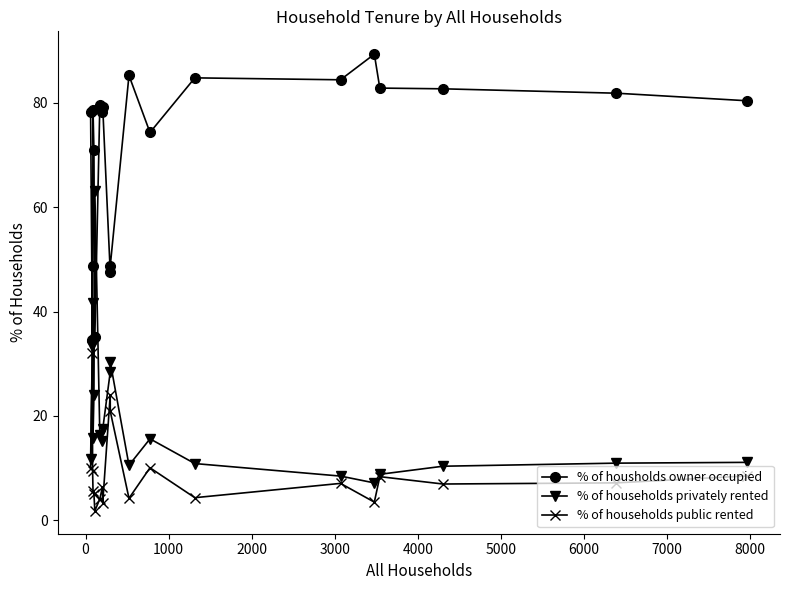

How many data points does each series have?

20